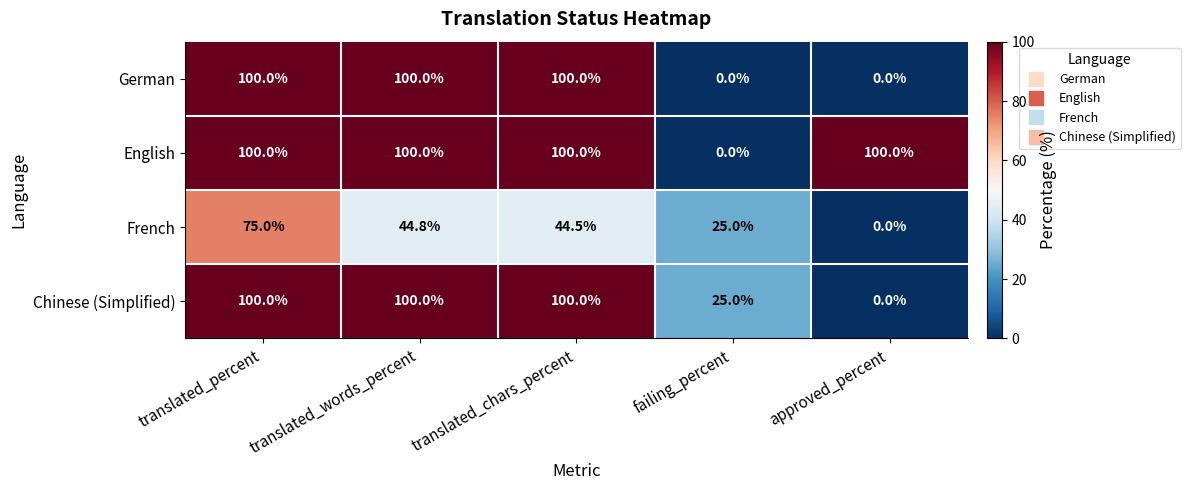

Is the value of English at translated_percent greater than the value of French at translated_chars_percent?

Yes